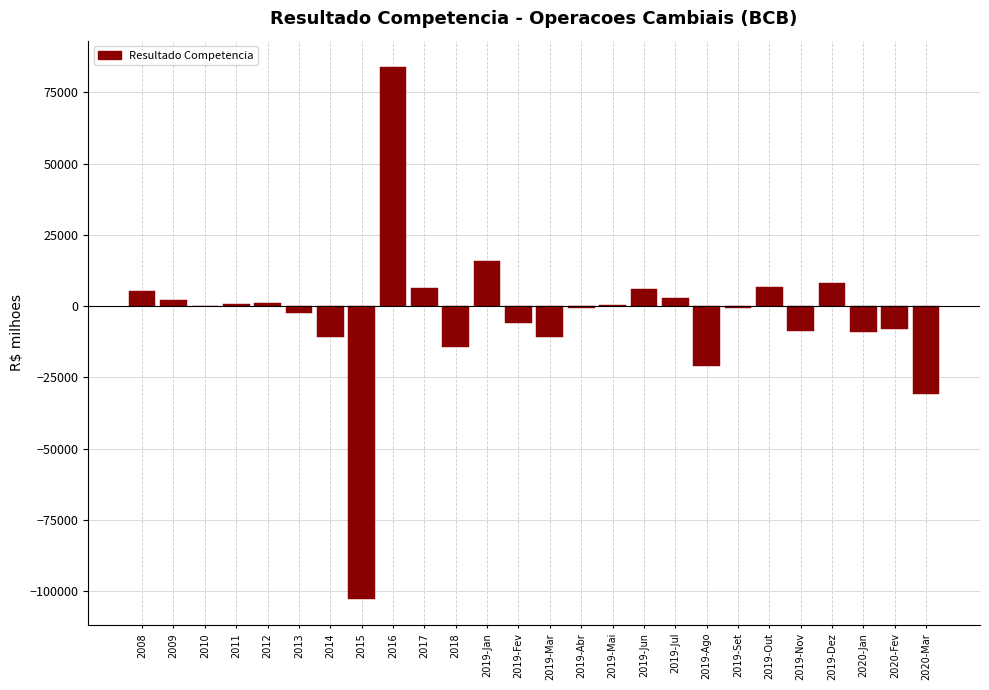

What is the change in value from 2014 to 2019-Fev?

+4697.7